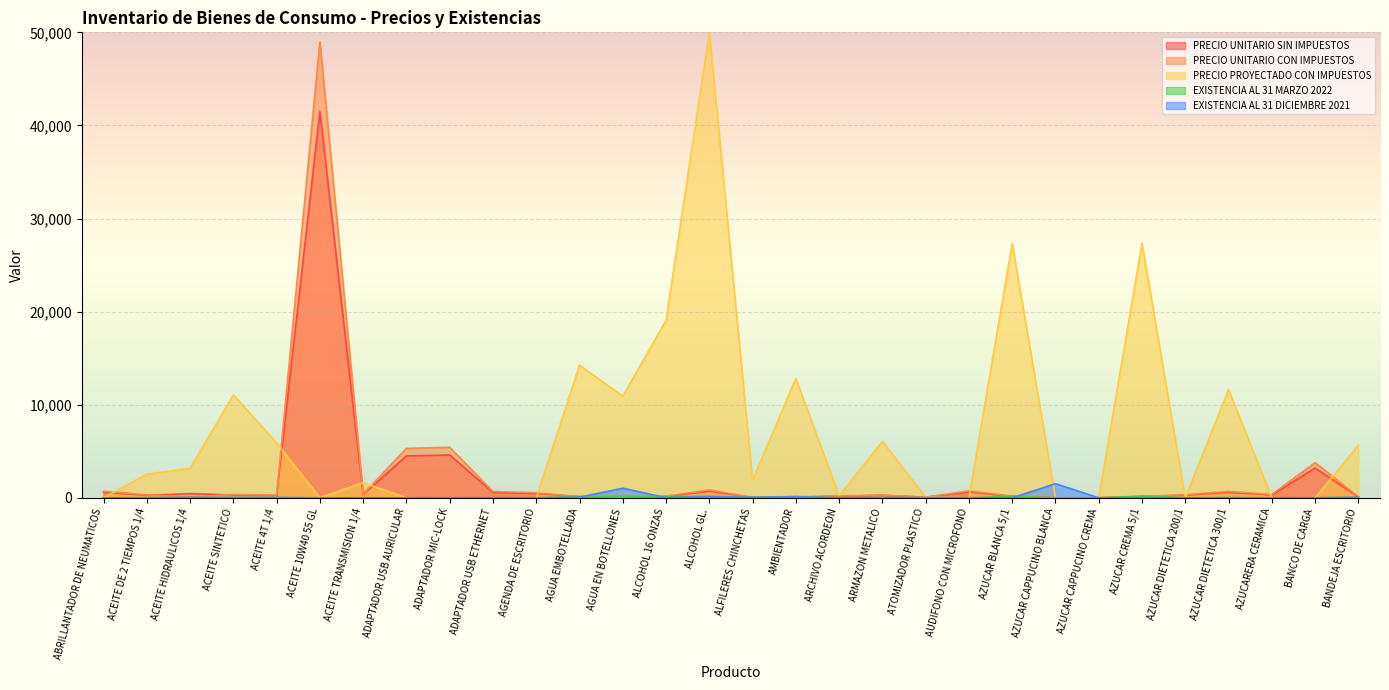

Where is the first local maximum for EXISTENCIA AL 31 MARZO 2022?

ACEITE SINTETICO